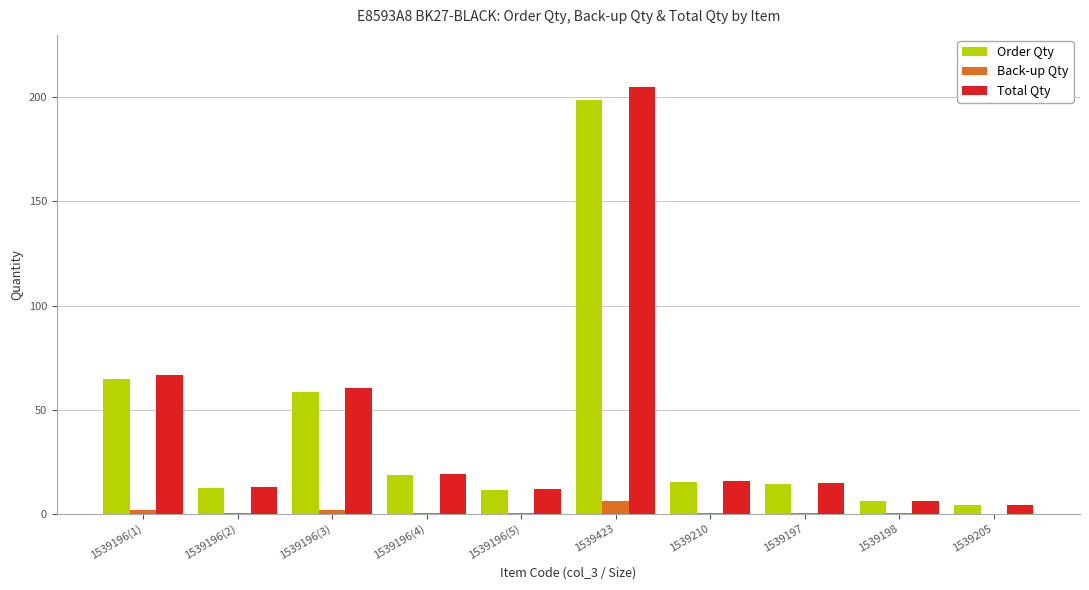

What is the sum of all Total Qty values?

416.9